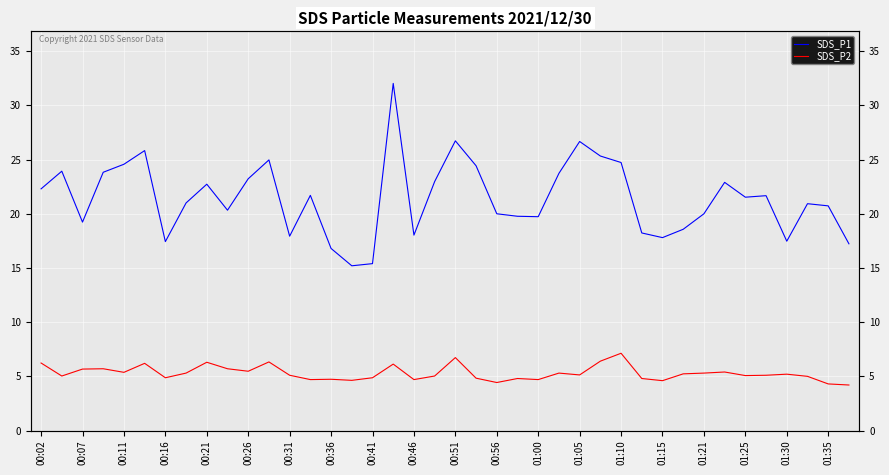

True or false: SDS_P2 and SDS_P1 cross at least once.

False